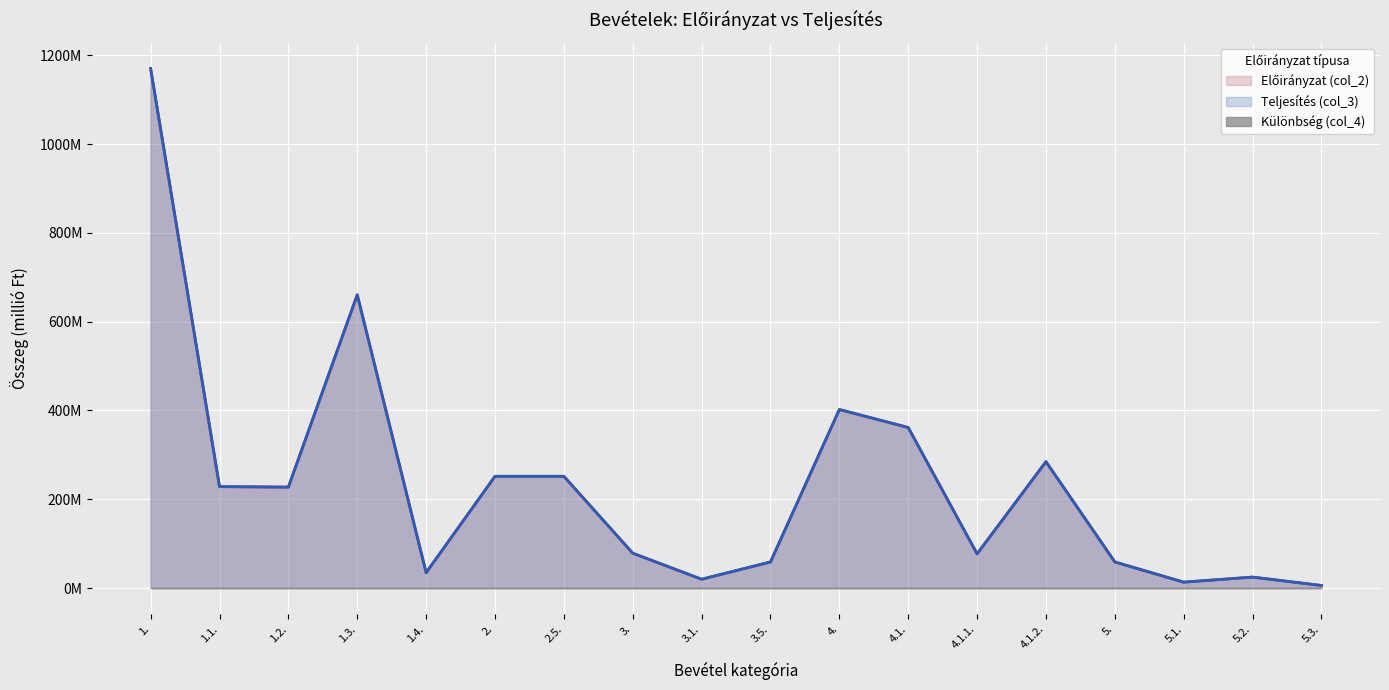

What is the sum of all Előirányzat (col_2) values?

4208.6